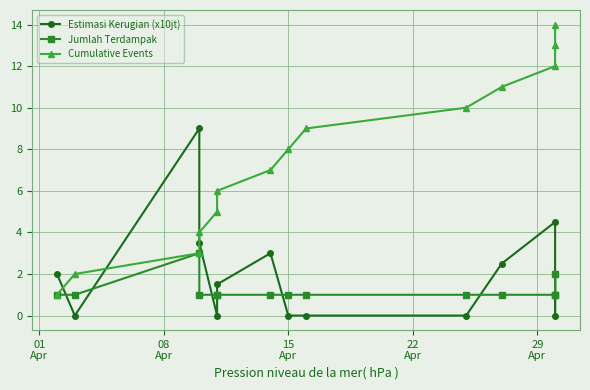

After their last crossing, which series has the higher values: Jumlah Terdampak or Estimasi Kerugian (x10jt)?

Estimasi Kerugian (x10jt)